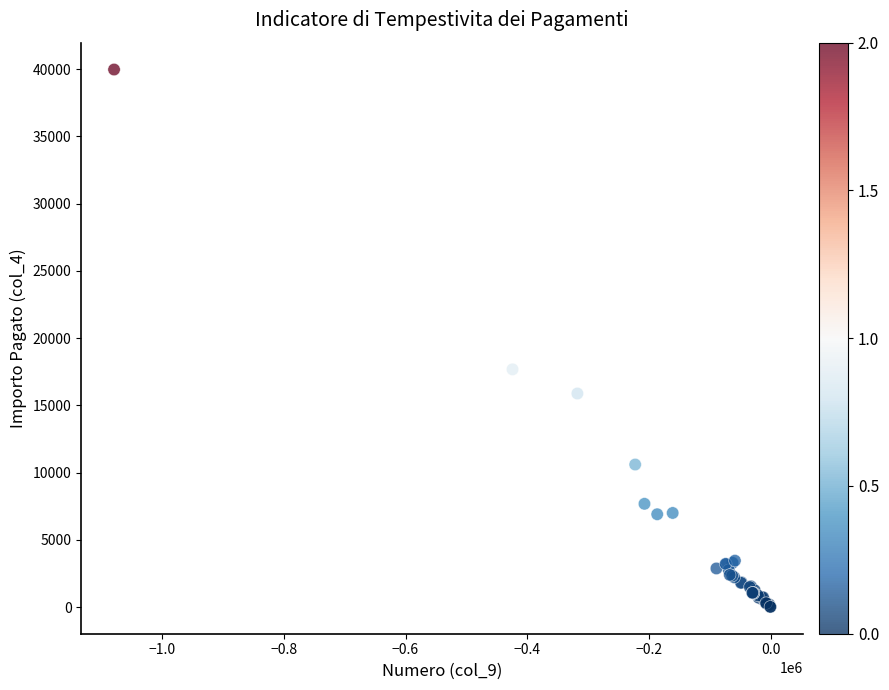

What Y value in the scatter plot is closest to 19991?

17675.0